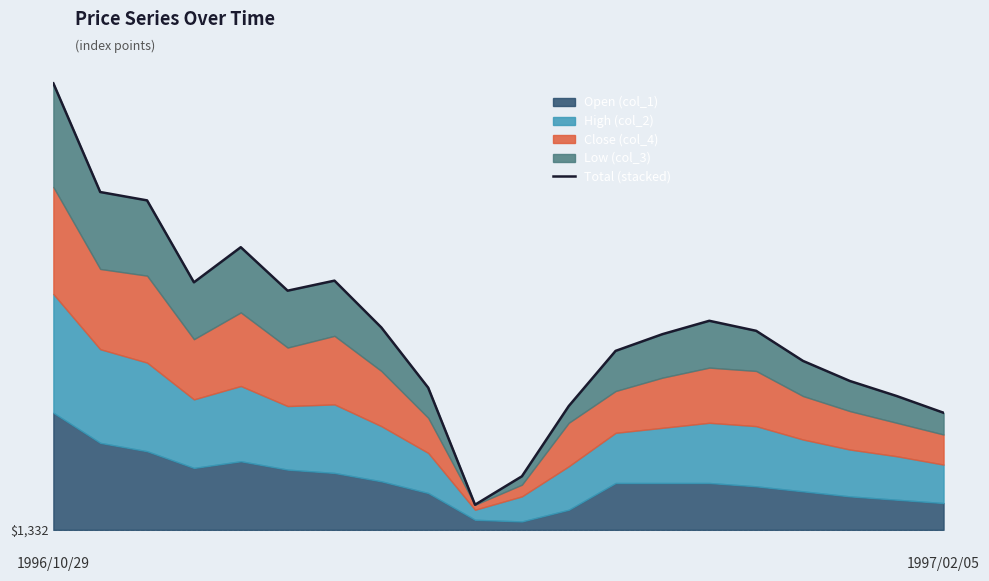

What is the label of the 16th point from the left?

15